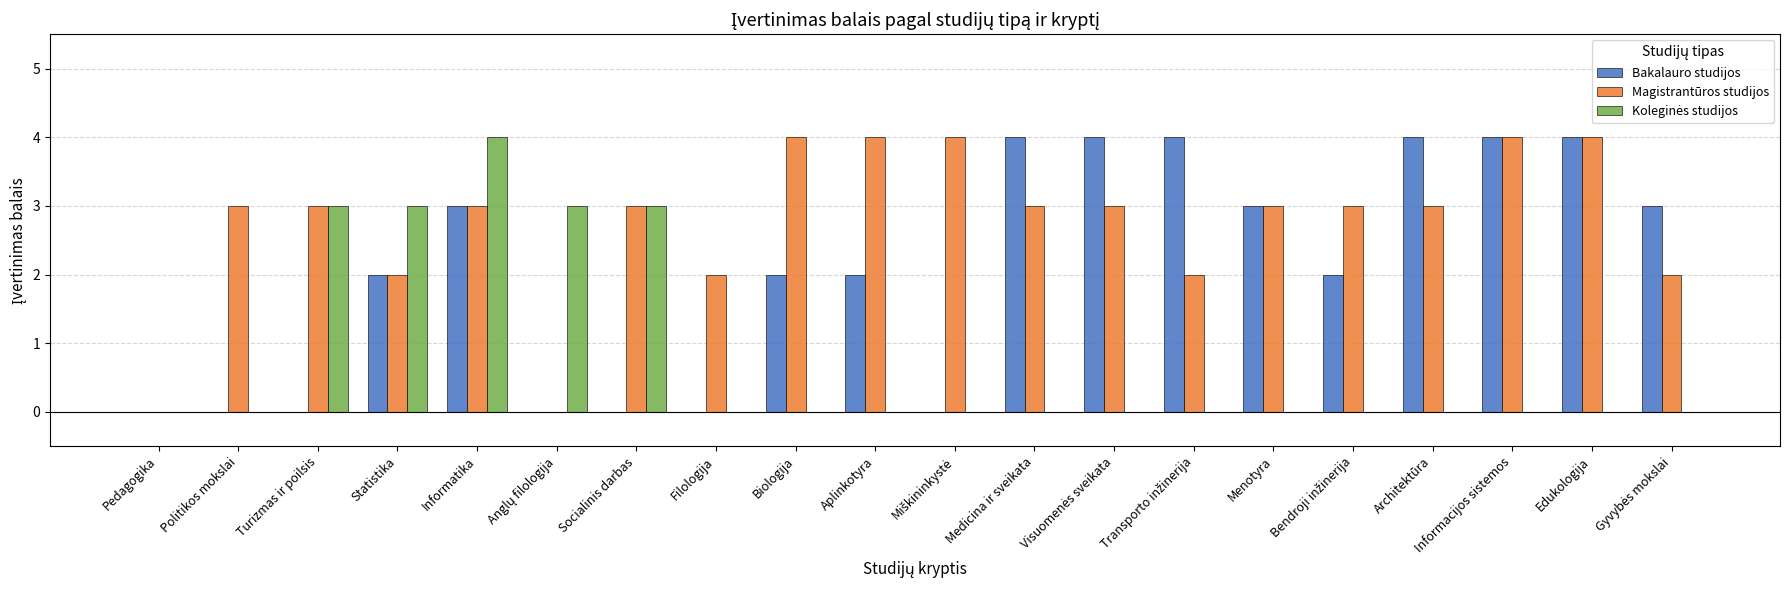

At which category is the sum across all series the highest?

Informatika